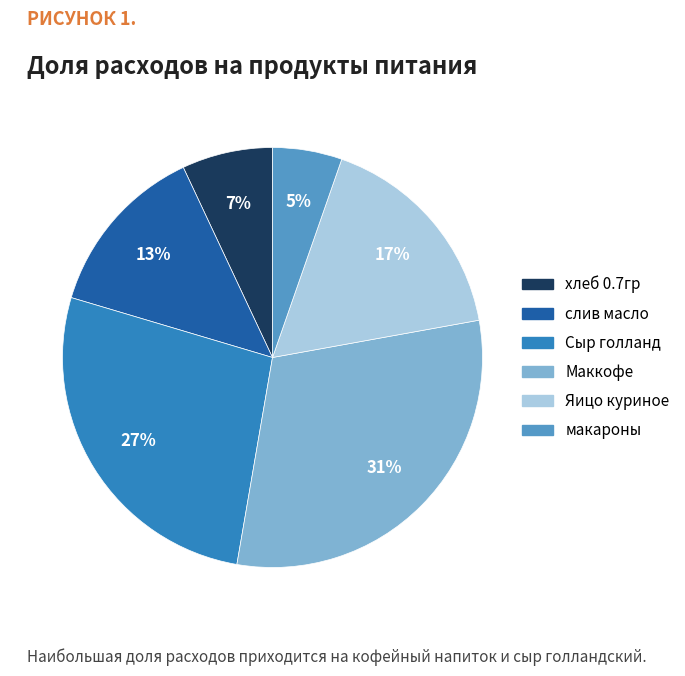

What is the largest slice in the pie chart?

Маккофе